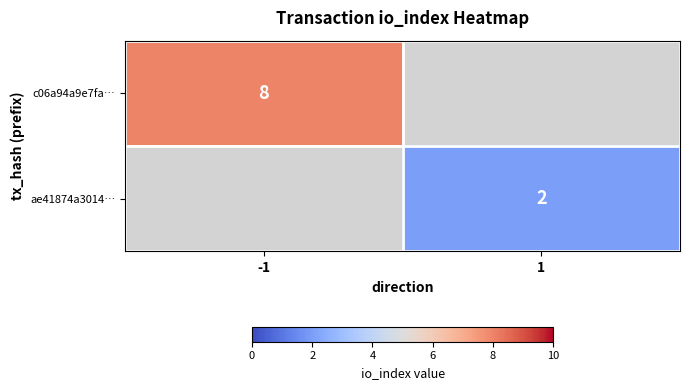

Is it true that ae41874a3014… equals 2 at 1?

True